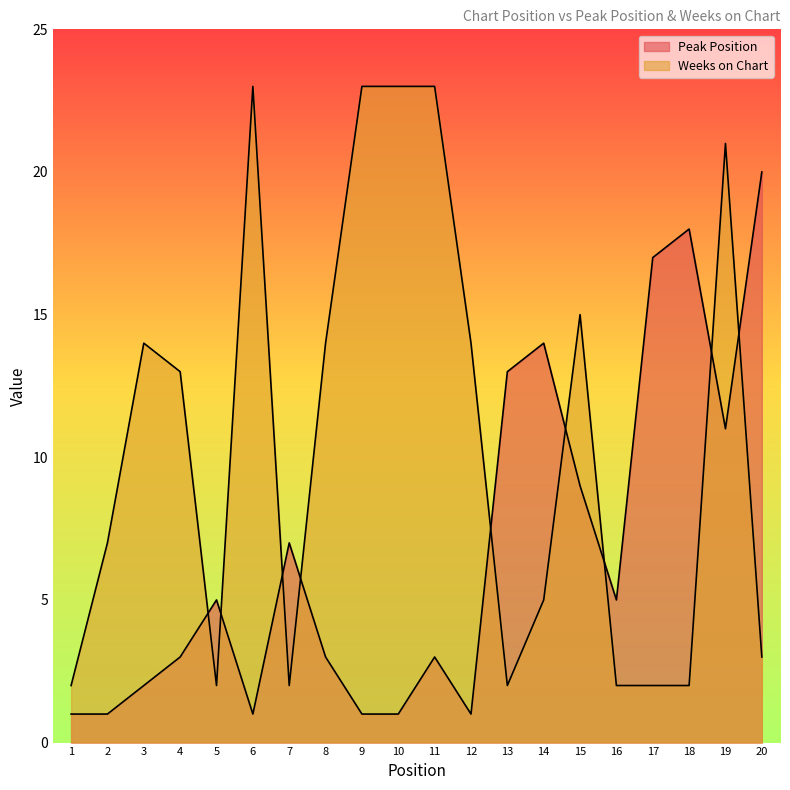

What is the value of the Weeks on Chart point at the 6th from the left?

23